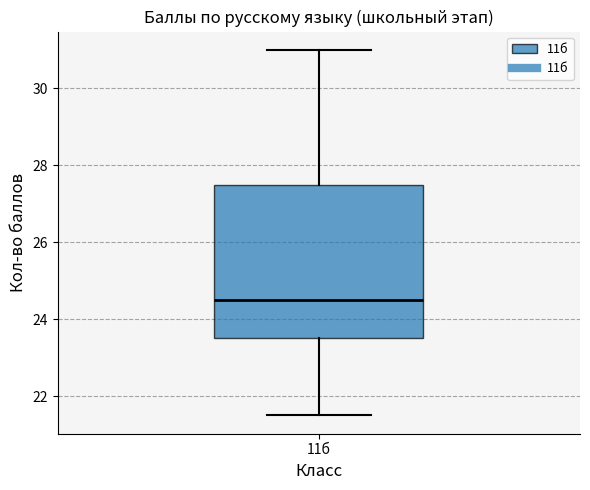

Transcribe this box plot: give where the median line is, the range the box spans, and where the two whiskers end, as read against the y-axis. The values are not printed on the chart, so give them approximately, as read against the axis.

median 24.6, box 23.6 to 27.6, whiskers 21.6 to 31.0